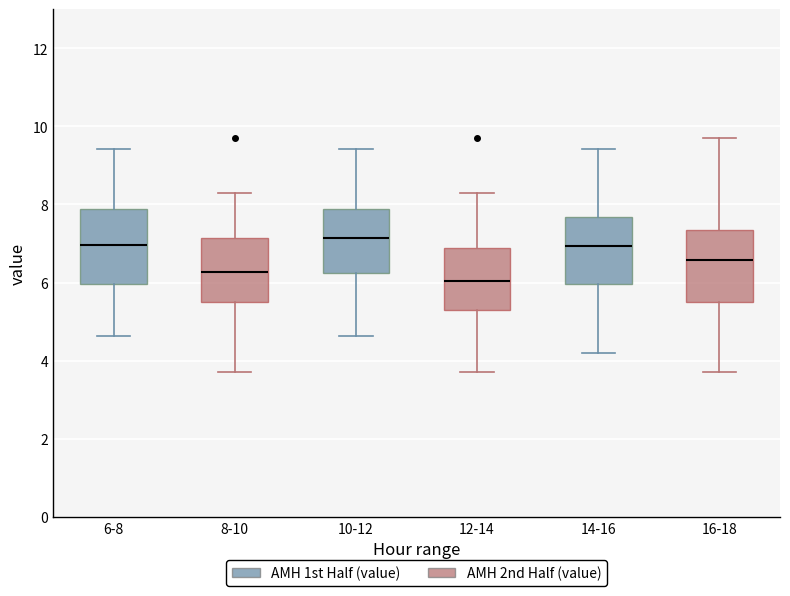

Reading left to right, read every box against the y-axis: the position of its median line, the range the box covers, and the ends of its whiskers. The values are not printed on the chart, so give them approximately, as read against the axis.

6-8: median 7.0, box 6.0 to 7.8, whiskers 4.6 to 9.4
8-10: median 6.2, box 5.4 to 7.2, whiskers 3.8 to 8.4
10-12: median 7.2, box 6.2 to 7.8, whiskers 4.6 to 9.4
12-14: median 6.0, box 5.4 to 6.8, whiskers 3.8 to 8.4
14-16: median 7.0, box 6.0 to 7.6, whiskers 4.2 to 9.4
16-18: median 6.6, box 5.4 to 7.4, whiskers 3.8 to 9.8